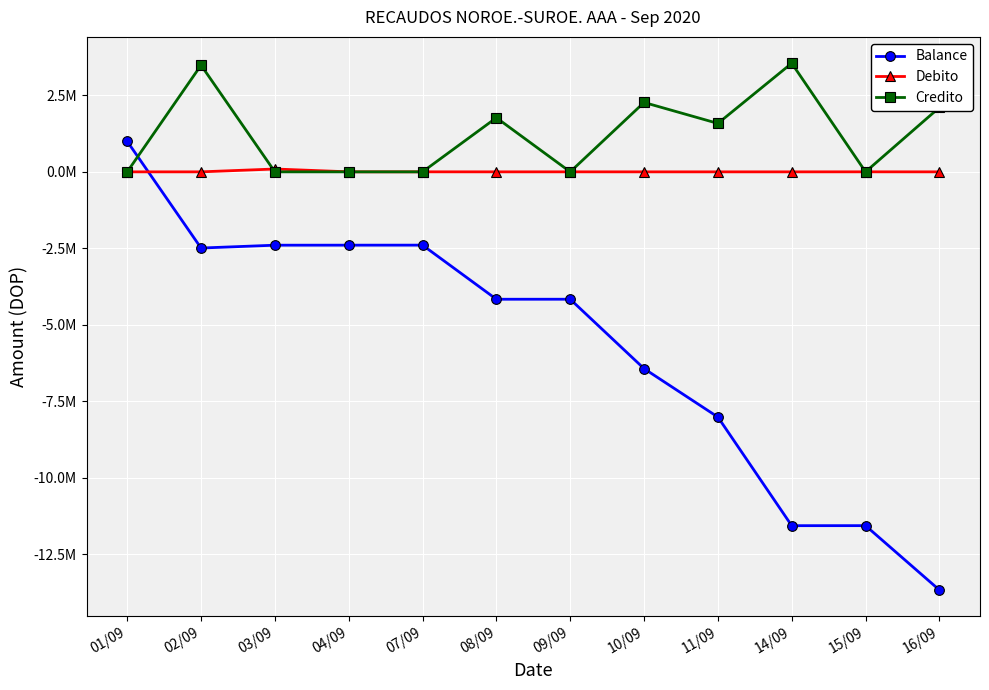

What are all the series names shown in the legend?

Balance, Debito, Credito